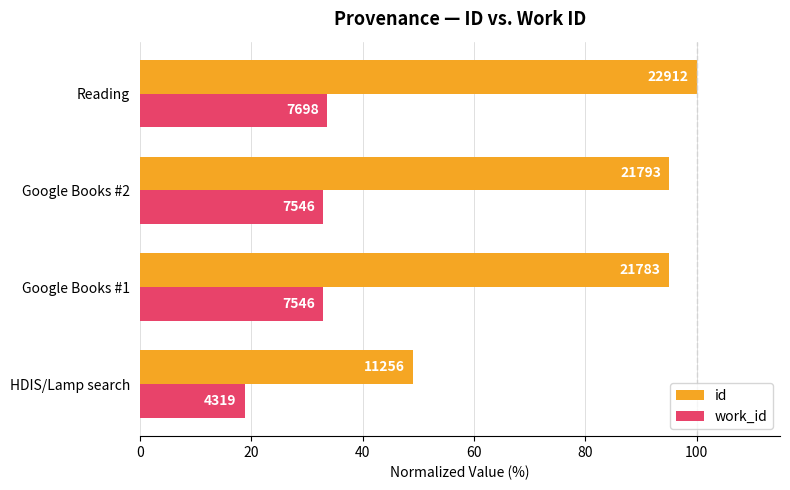

Reading right to left, transcribe all the data shown in this chart.

id: 100.0	95.1	95.1	49.1
work_id: 33.6	32.9	32.9	18.9